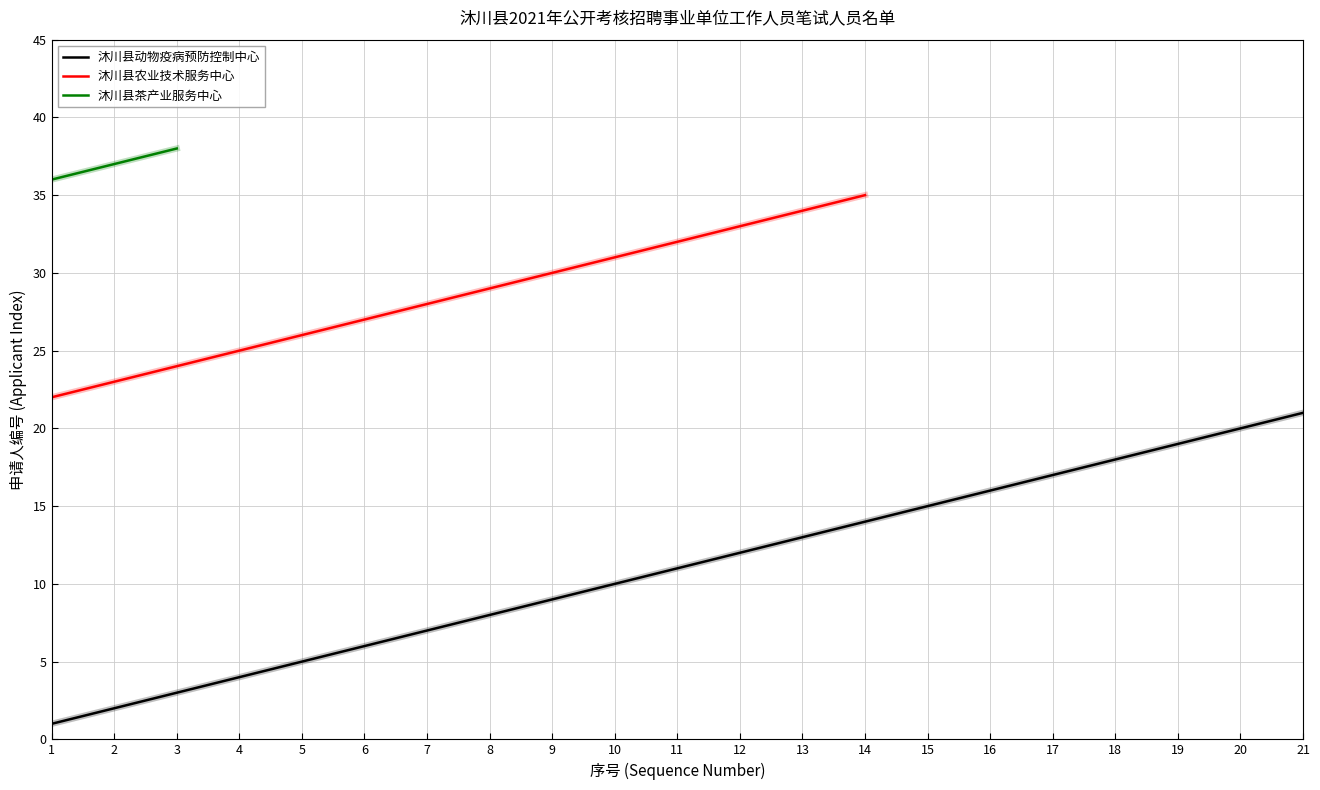

What are all the series names shown in the legend?

沐川县动物疫病预防控制中心, 沐川县农业技术服务中心, 沐川县茶产业服务中心